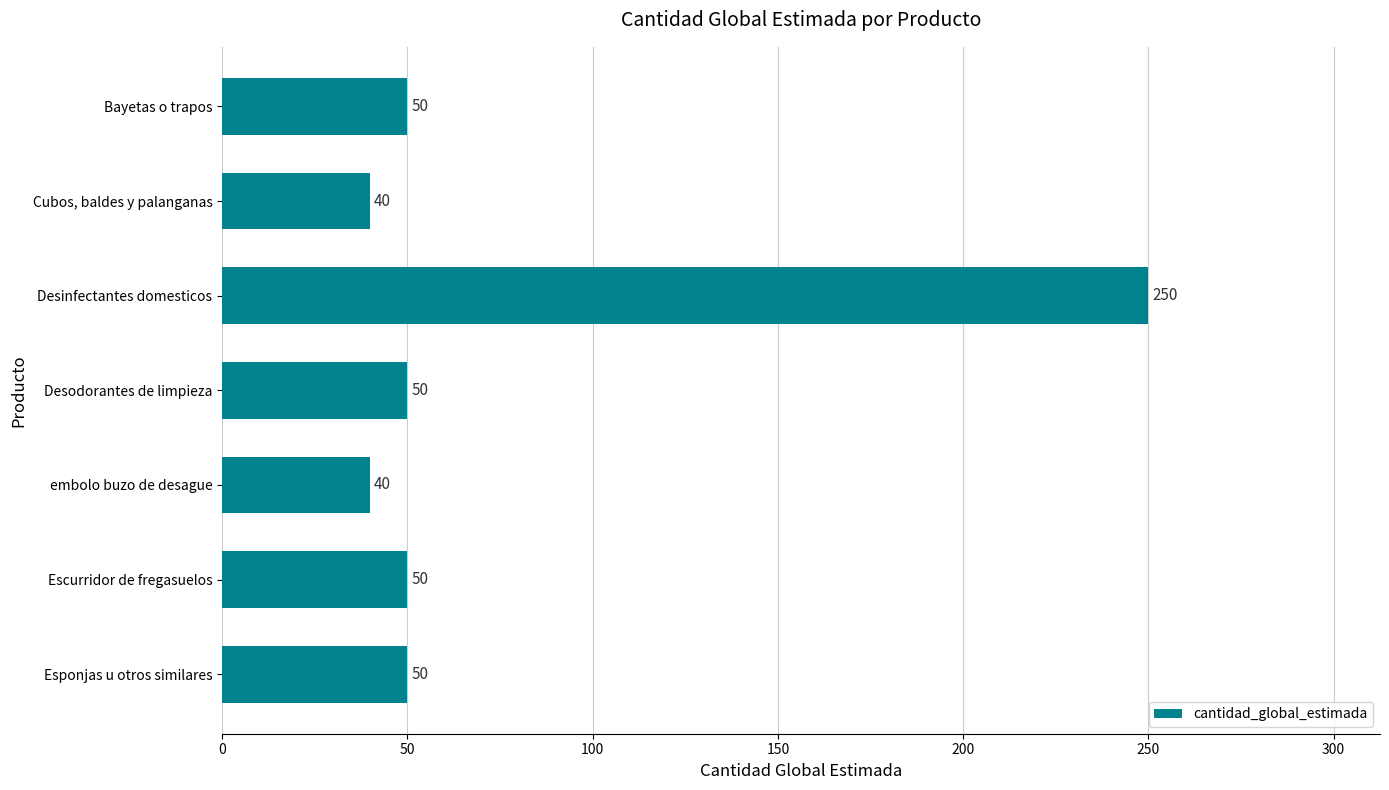

What is the value of the 3rd bar from the top?

250